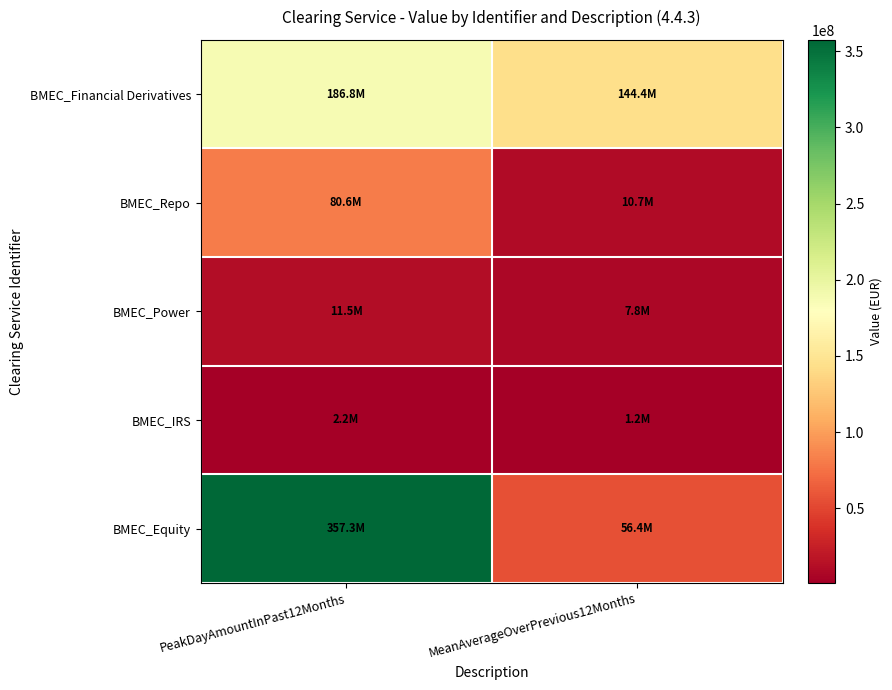

Which series has the widest spread of values?

BMEC_Equity